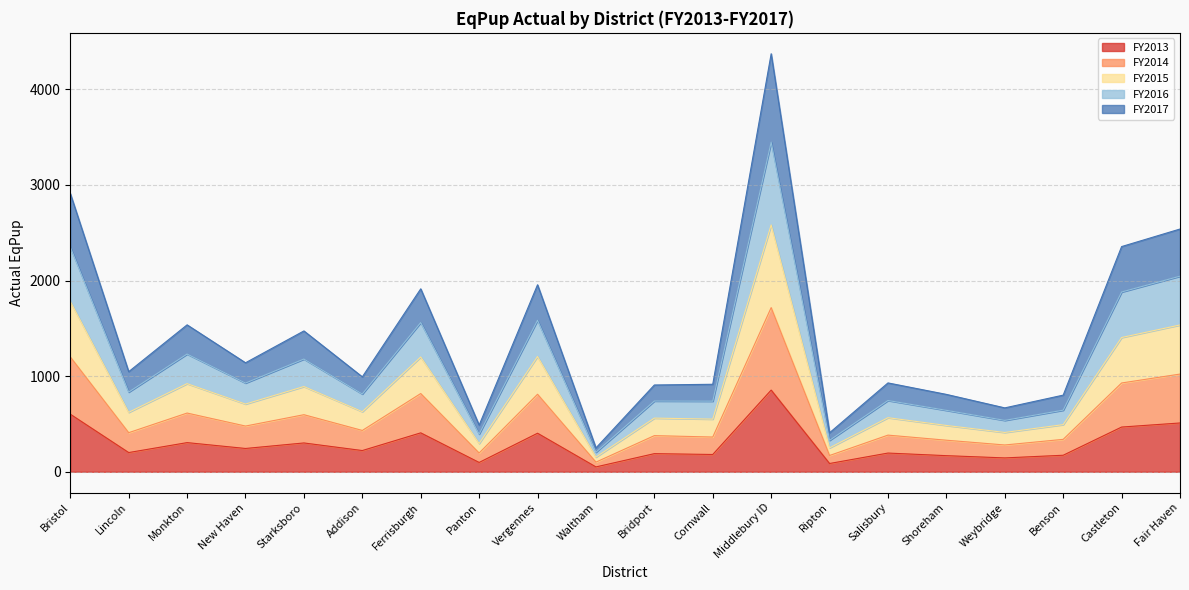

At Cornwall, list the series in order from smallest to largest.

FY2013, FY2014, FY2017, FY2015, FY2016